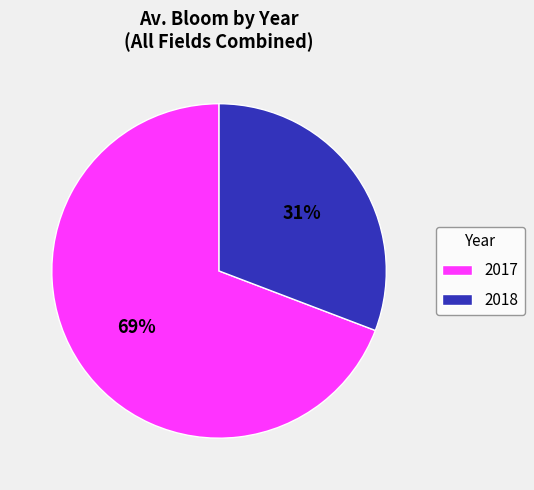

The 2017 slice represents 69% of the pie. True or false?

True